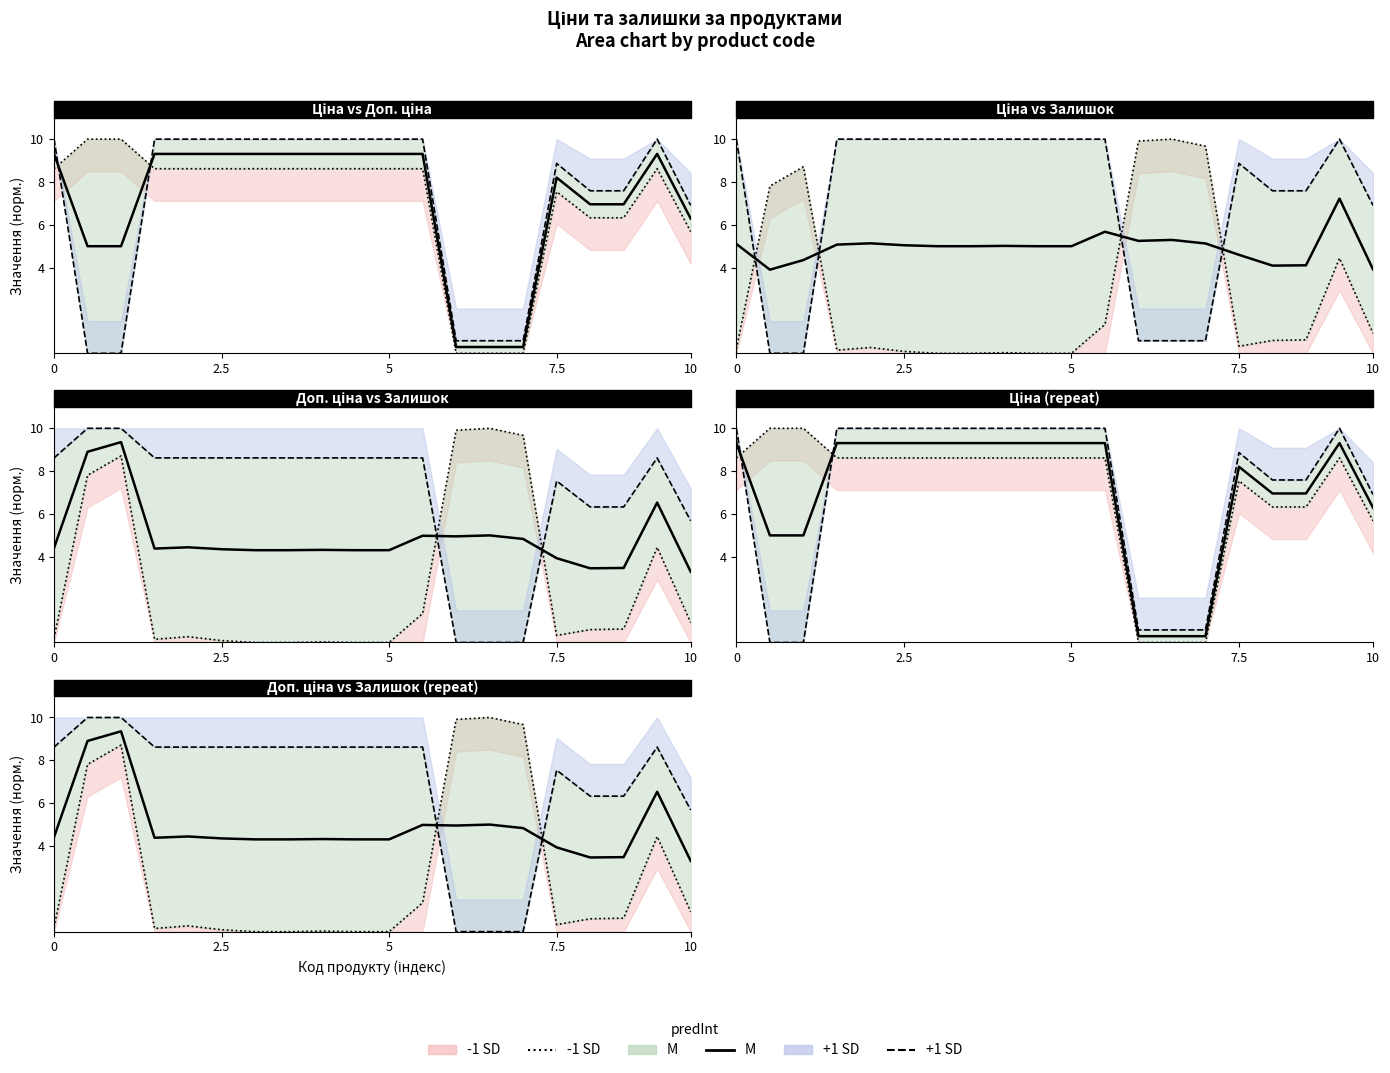

What is the average value of the -1 SD line series?

2.8